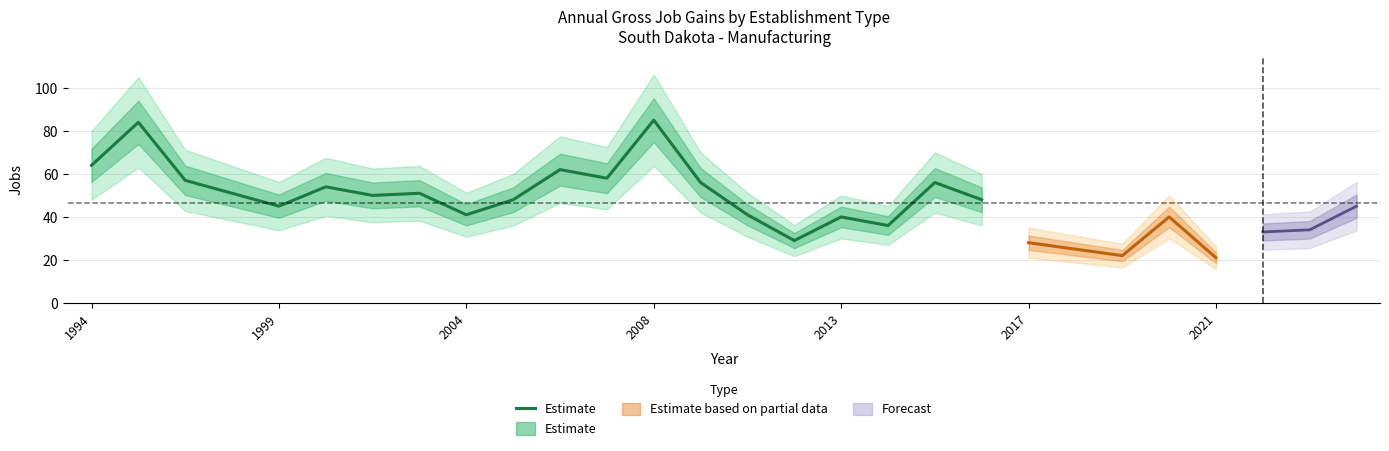

The chart shows a value of 21 at 2017. True or false?

False